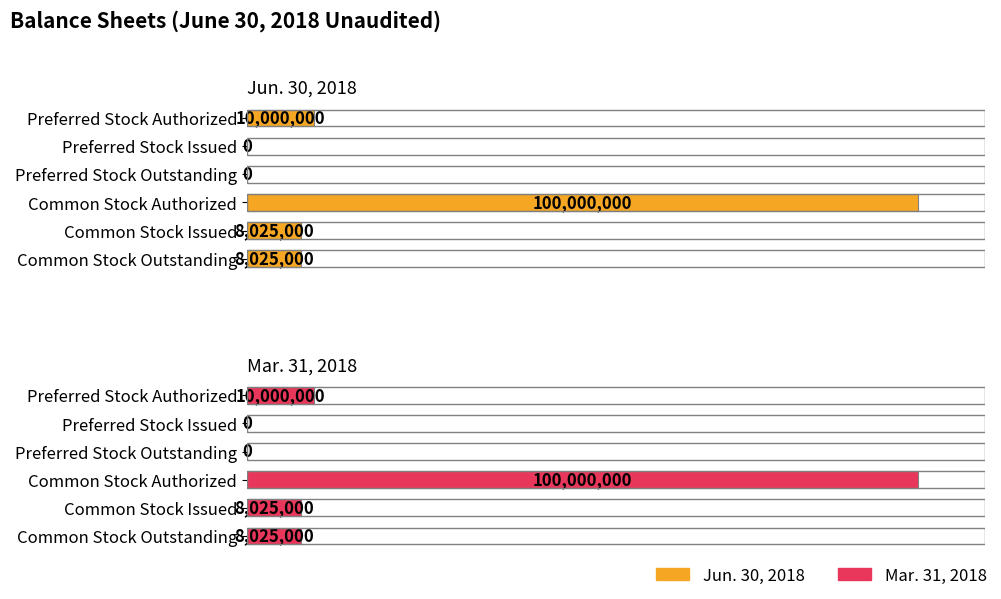

Rank the series at Common Stock Authorized from highest to lowest value.

Jun. 30, 2018, Mar. 31, 2018